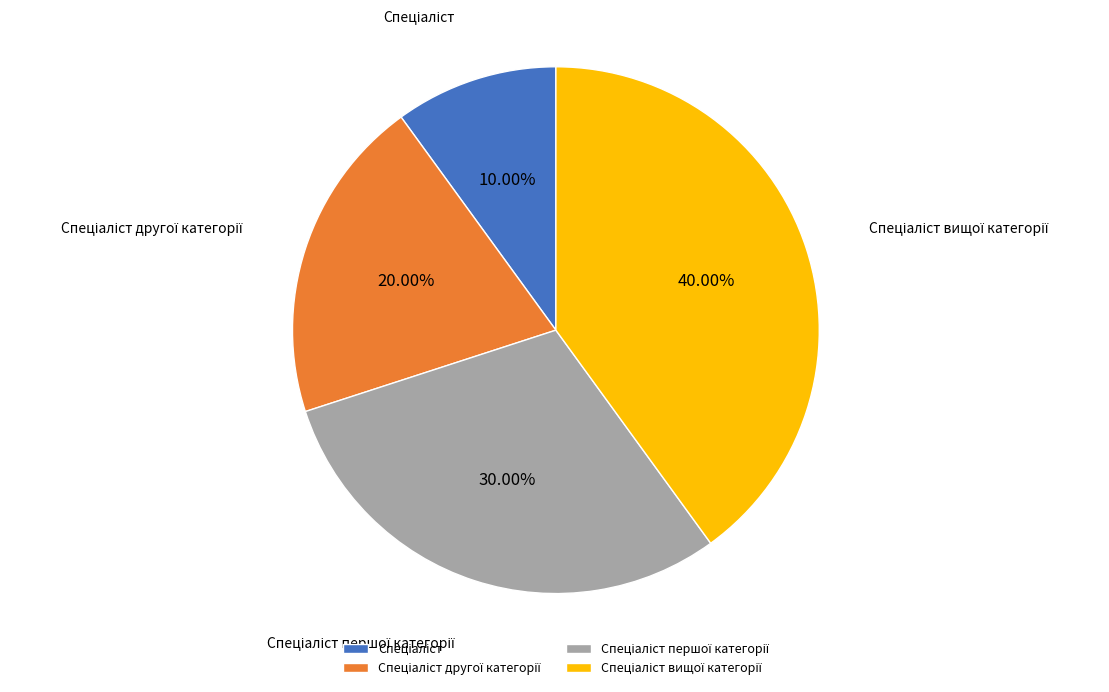

Is there any slice that represents more than half of the pie?

No